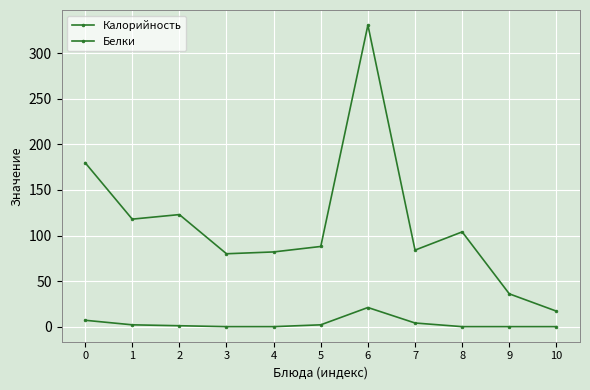

Which category has the lowest value in the Калорийность series?

10